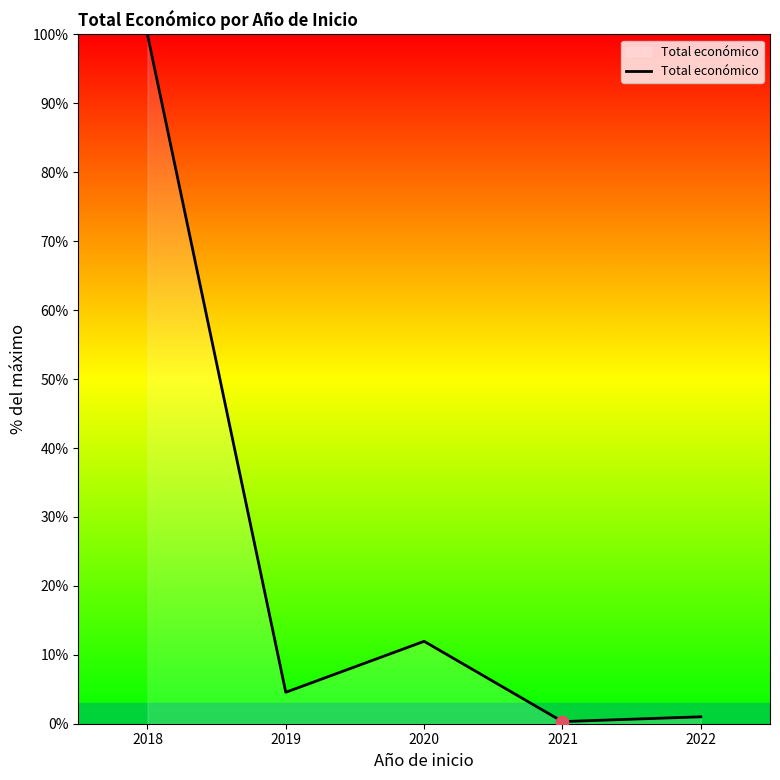

Which has a higher value, 2018 or 2021?

2018